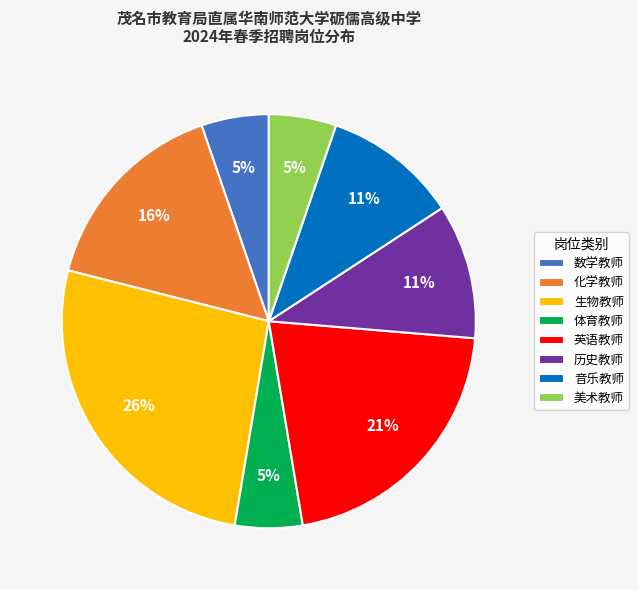

The 生物教师 slice represents 26% of the pie. True or false?

True